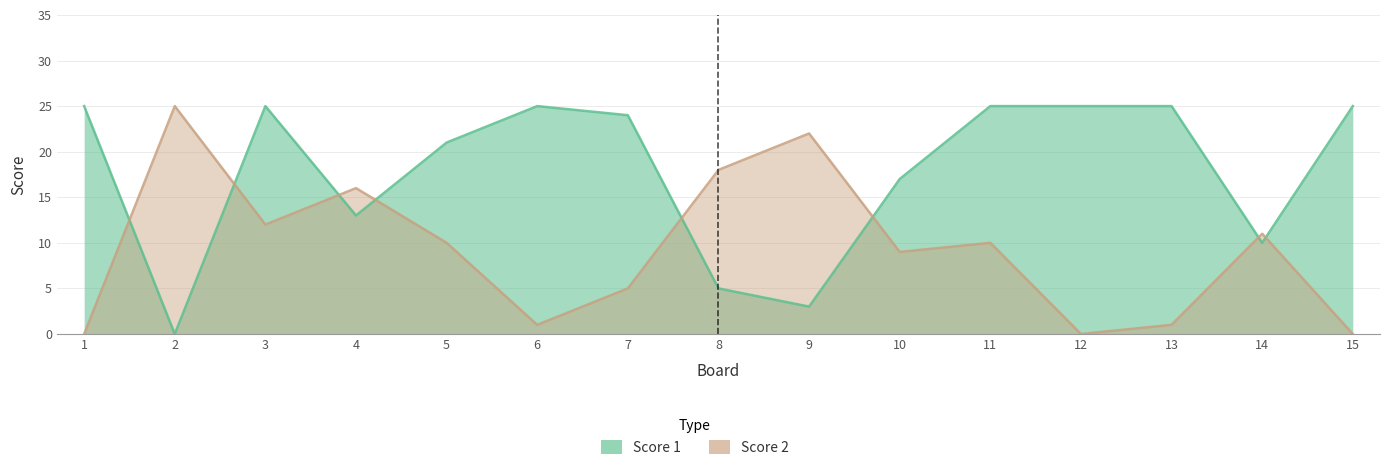

Reading left to right, what are all the values shown in this chart?

Score 1: 1=25	2=0	3=25	4=13	5=21	6=25	7=24	8=5	9=3	10=17	11=25	12=25	13=25	14=10	15=25
Score 2: 1=0	2=25	3=12	4=16	5=10	6=1	7=5	8=18	9=22	10=9	11=10	12=0	13=1	14=11	15=0